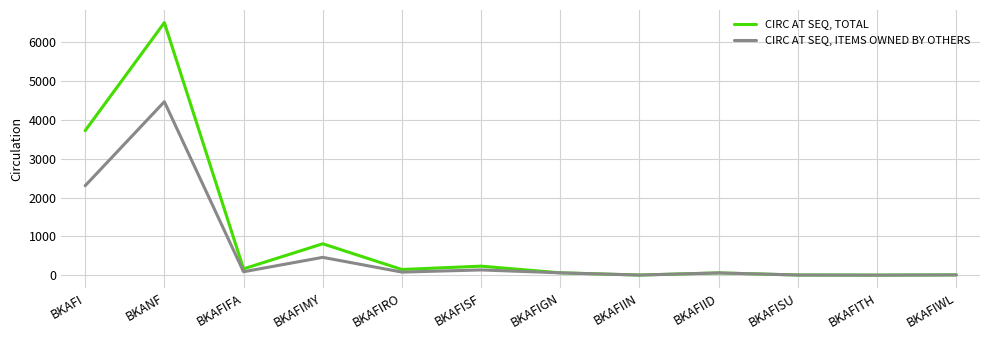

At which category is the sum across all series the highest?

BKANF